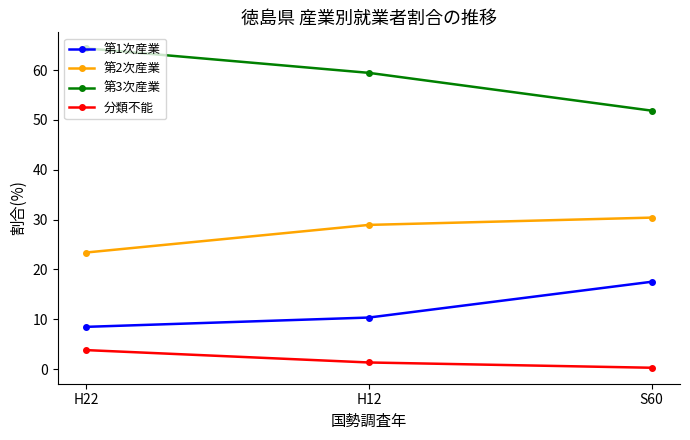

True or false: 分類不能 has a value of 3.8 at H22.

True